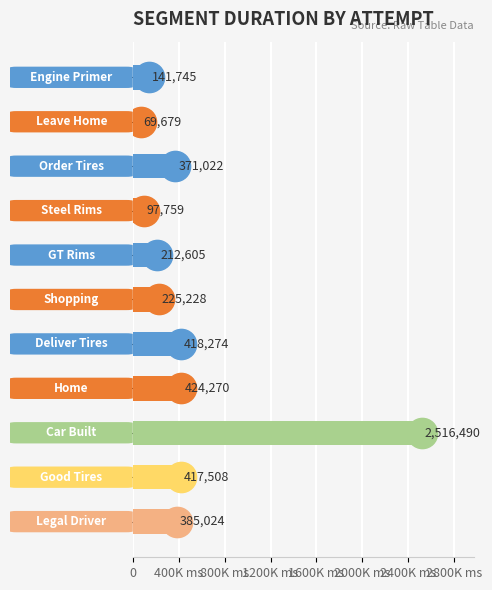

Are the bars horizontal?

Yes